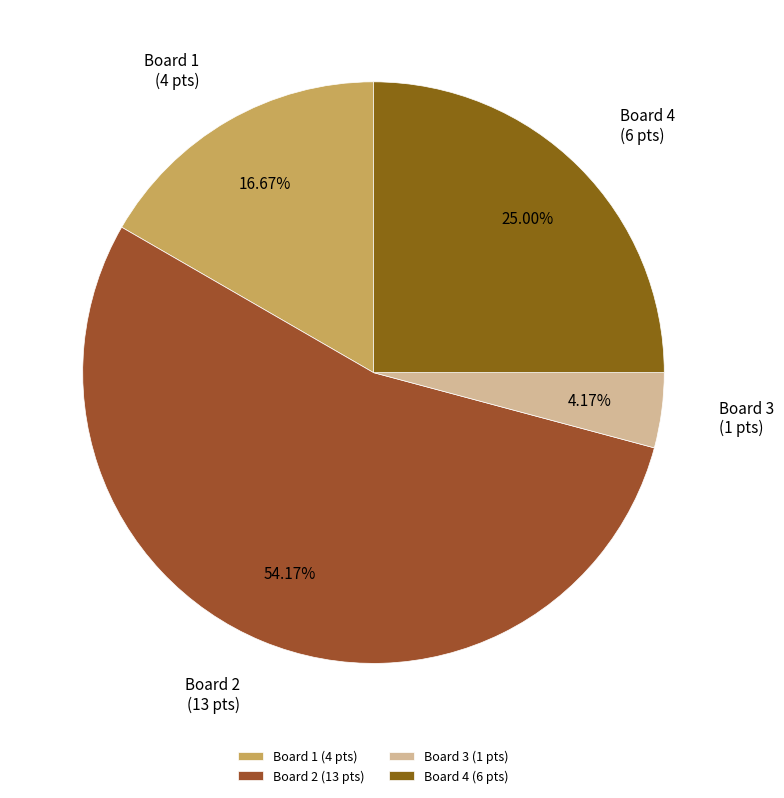

What is the total percentage of Board 2 and Board 3?

58.3%